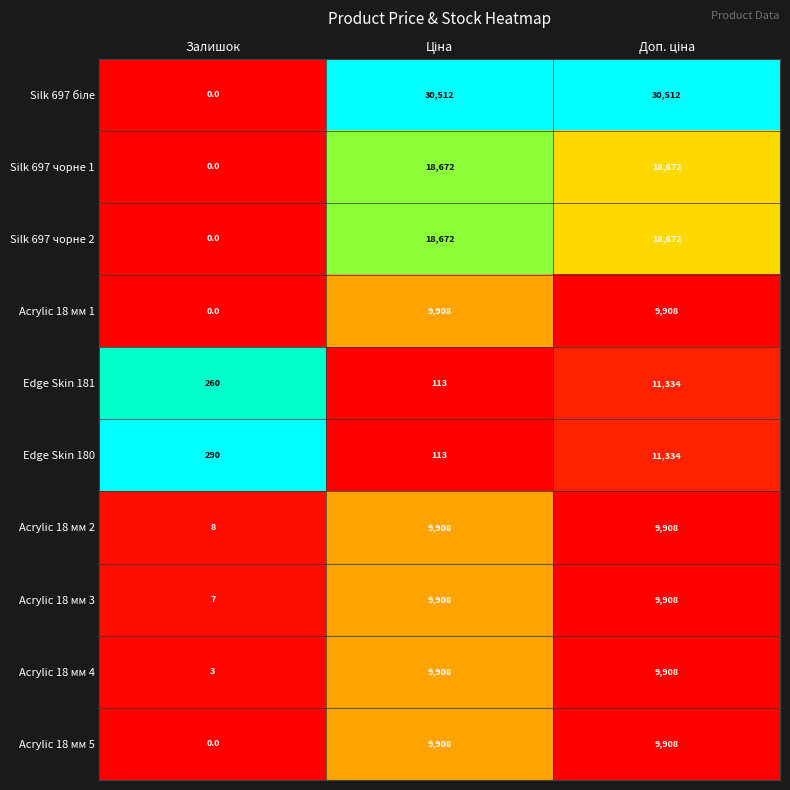

The Acrylic 18 мм 2 series shows 8 at Залишок. True or false?

True